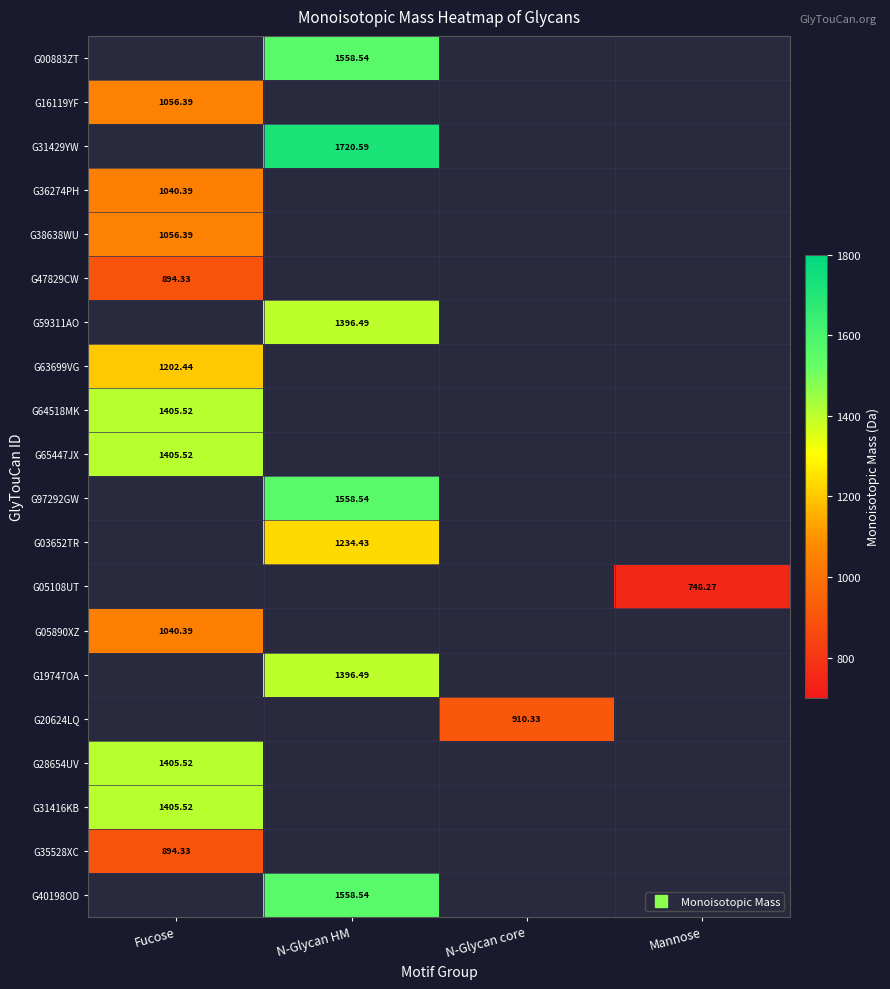

What is the maximum value shown in the chart?

1720.6